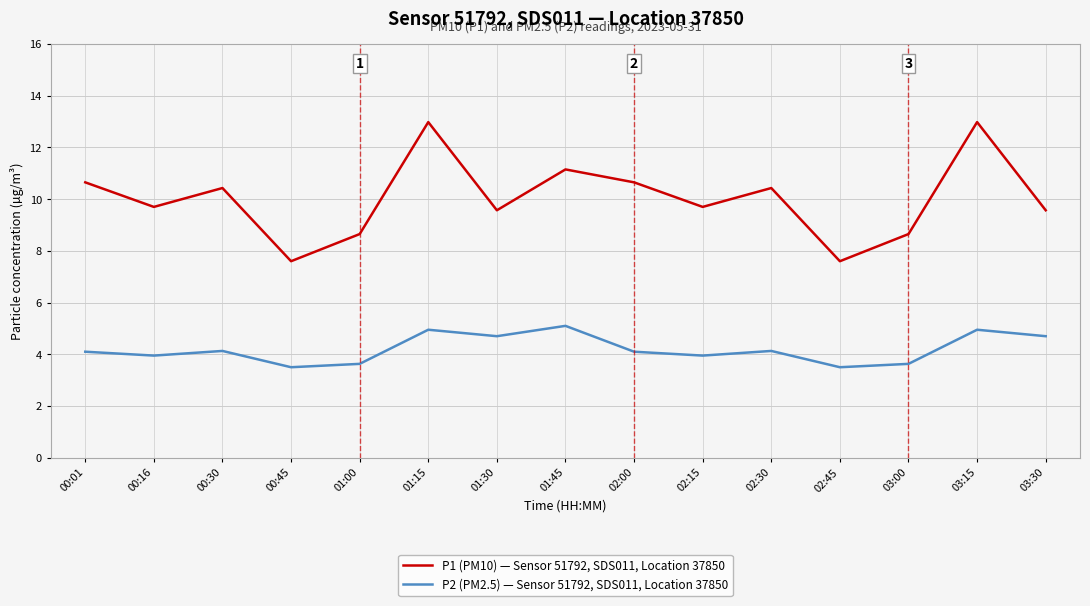

At which category does P2 (PM2.5) — Sensor 51792, SDS011, Location 37850 reach its first local peak?

00:30